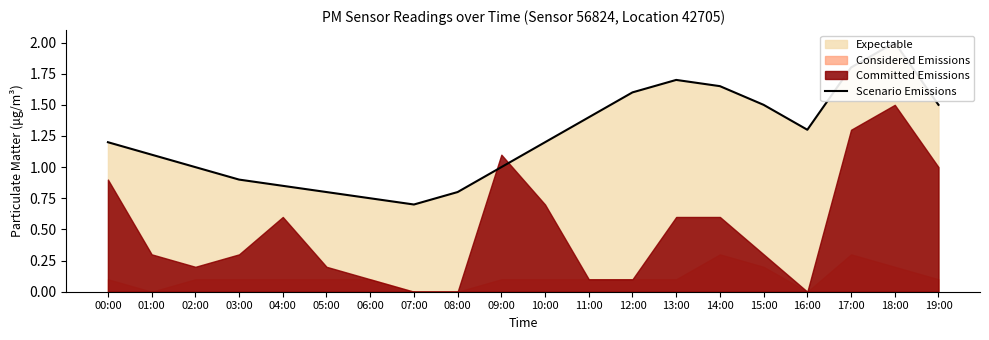

What is the difference between the maximum and minimum values?

1.3